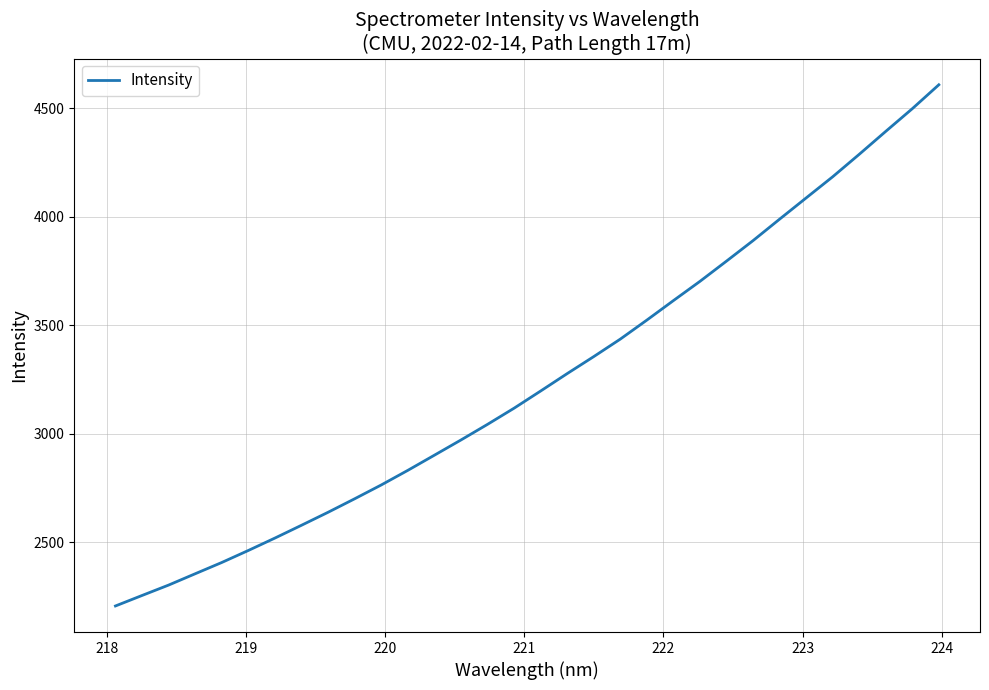

What is the greatest value displayed?

4608.0